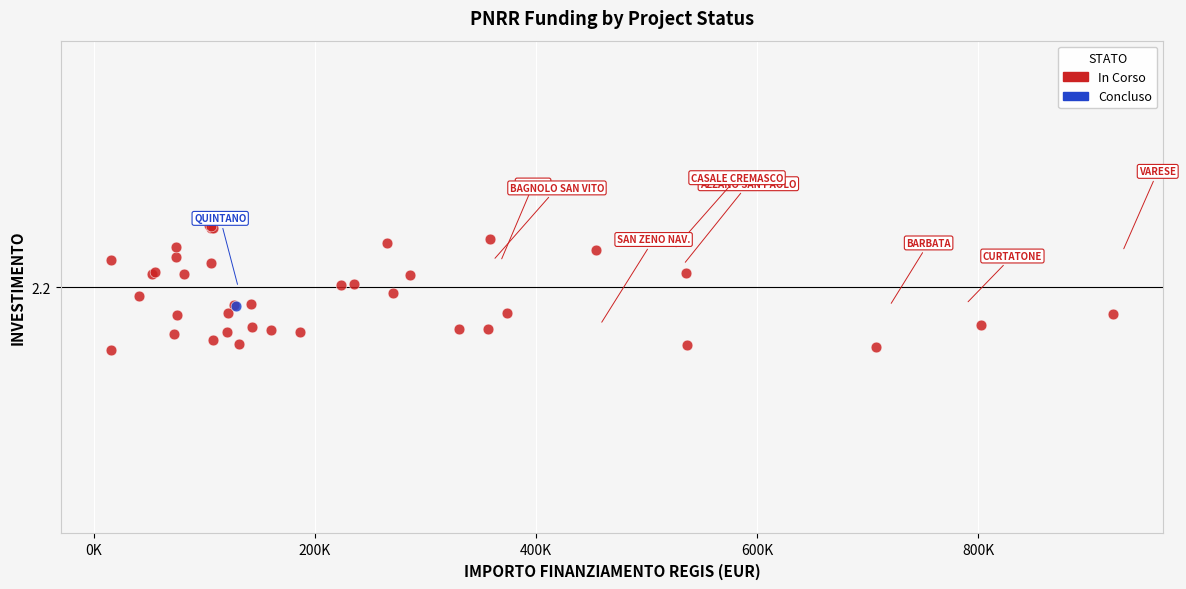

What are all the series names shown in the legend?

In Corso, Concluso